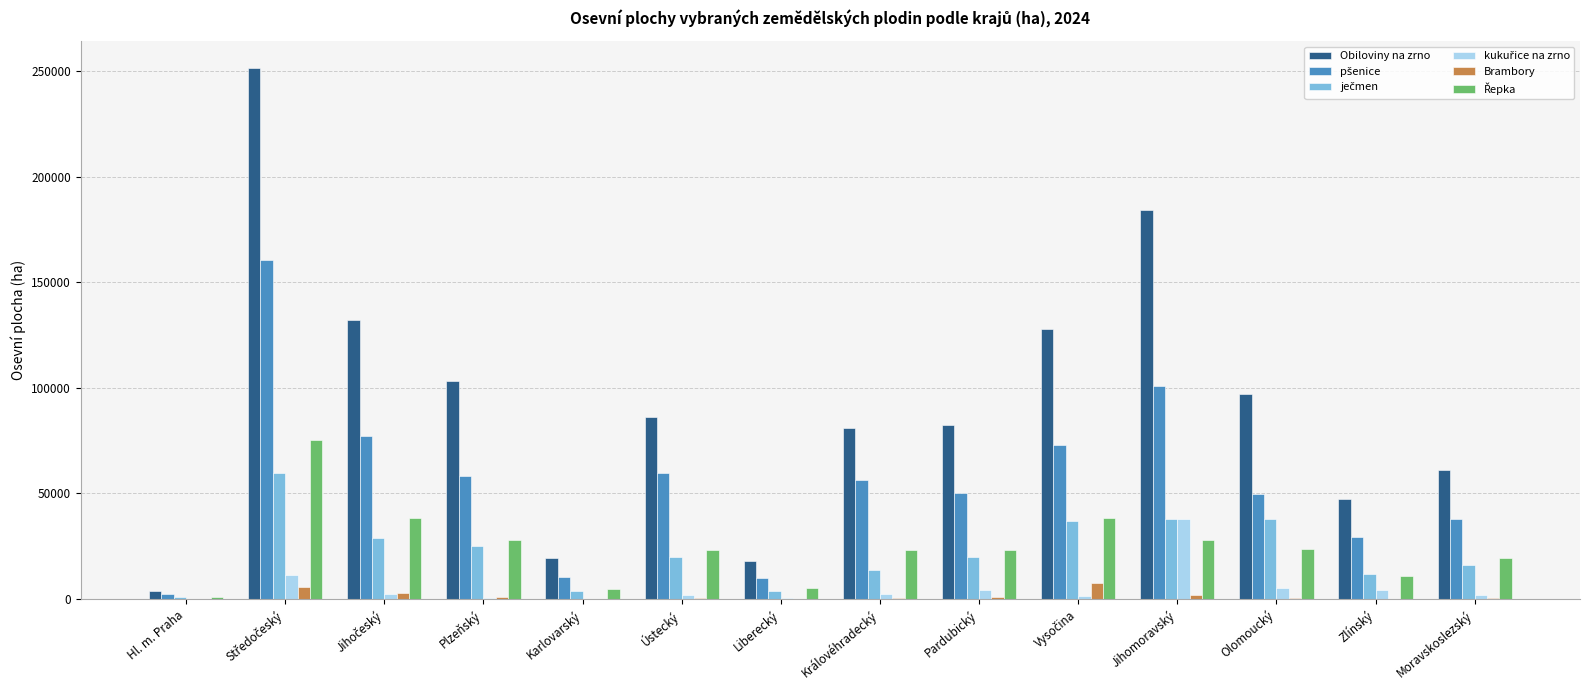

How many distinct data groups are displayed?

6